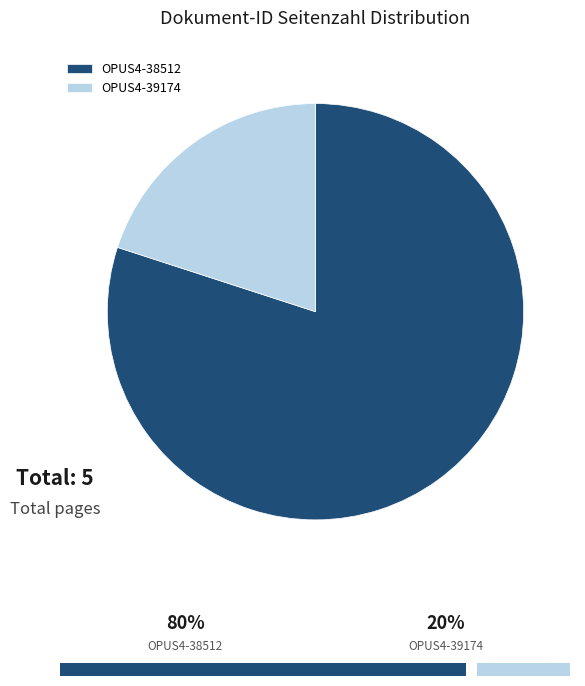

Which slice is the largest?

OPUS4-38512